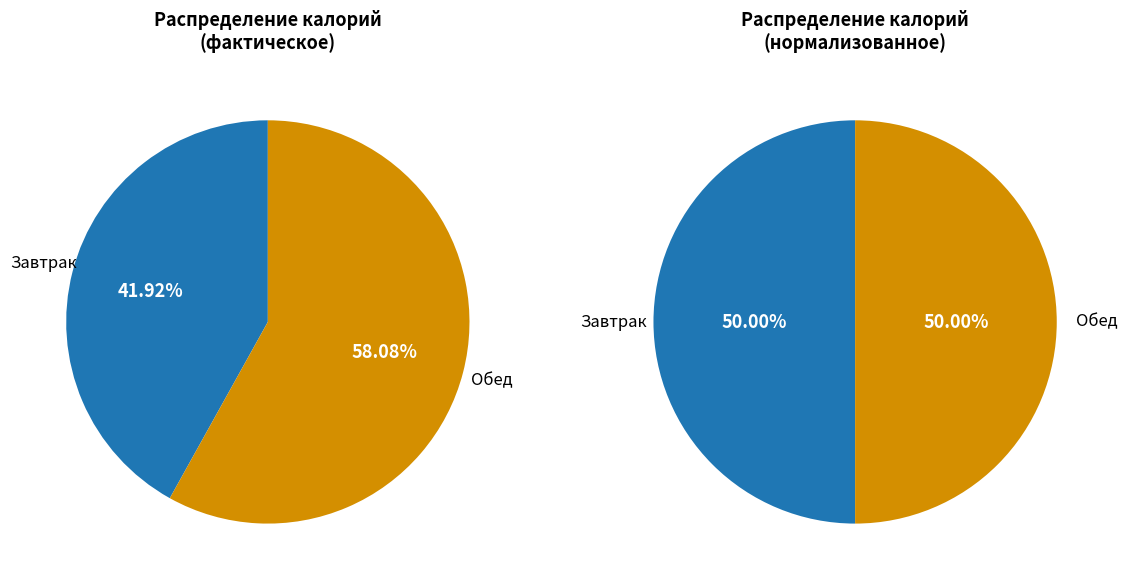

Between Обед and Завтрак, which is larger?

Обед